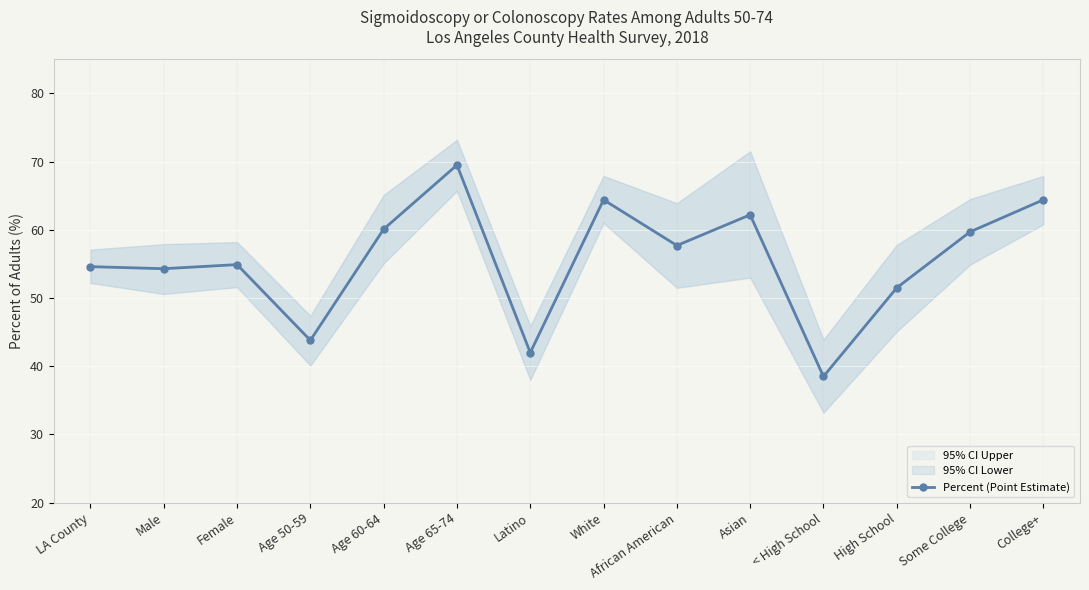

List the labels in order of value, smallest first.

< High School, Latino, Age 50-59, High School, Male, LA County, Female, African American, Some College, Age 60-64, Asian, White, College+, Age 65-74